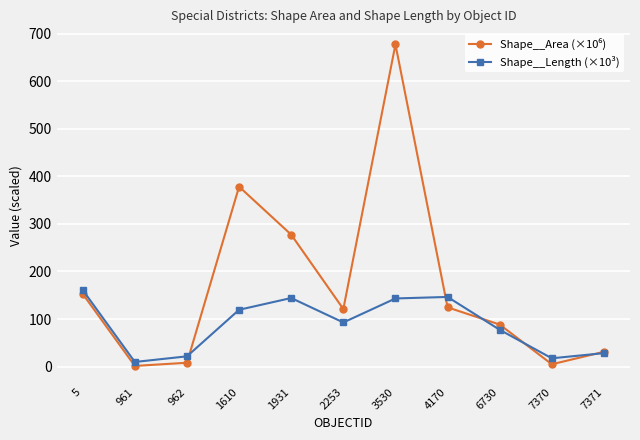

What is the spread (max minus min) of values at 2253?

28.3